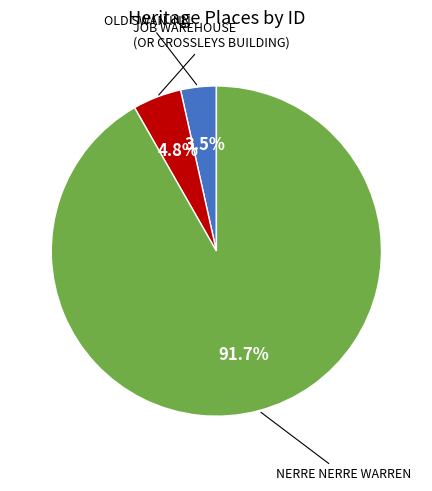

Does any single category account for the majority?

Yes